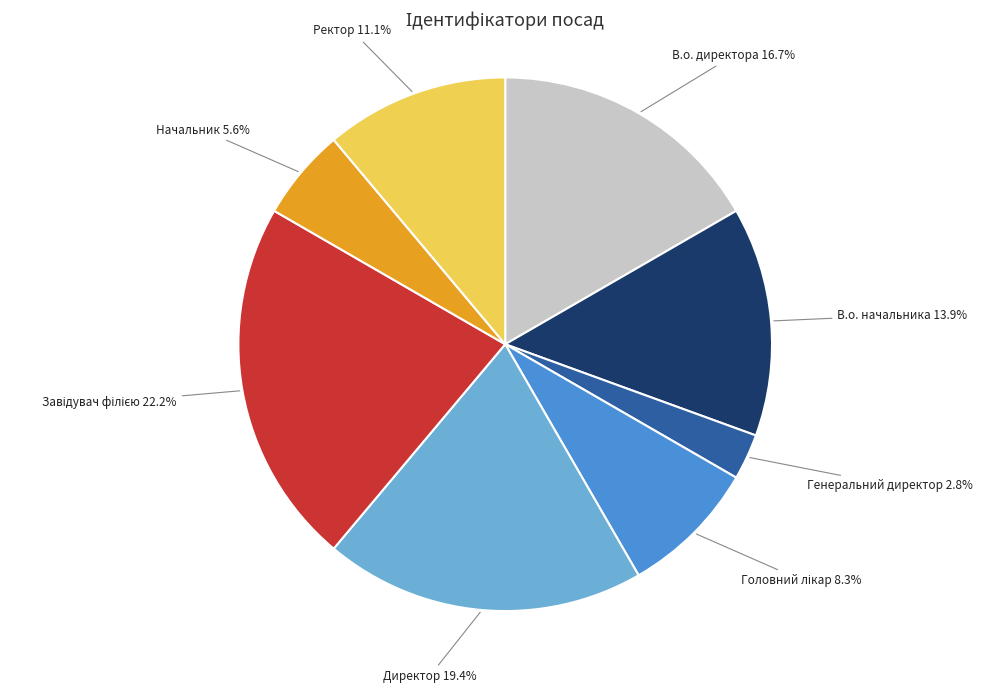

Does any single category account for the majority?

No